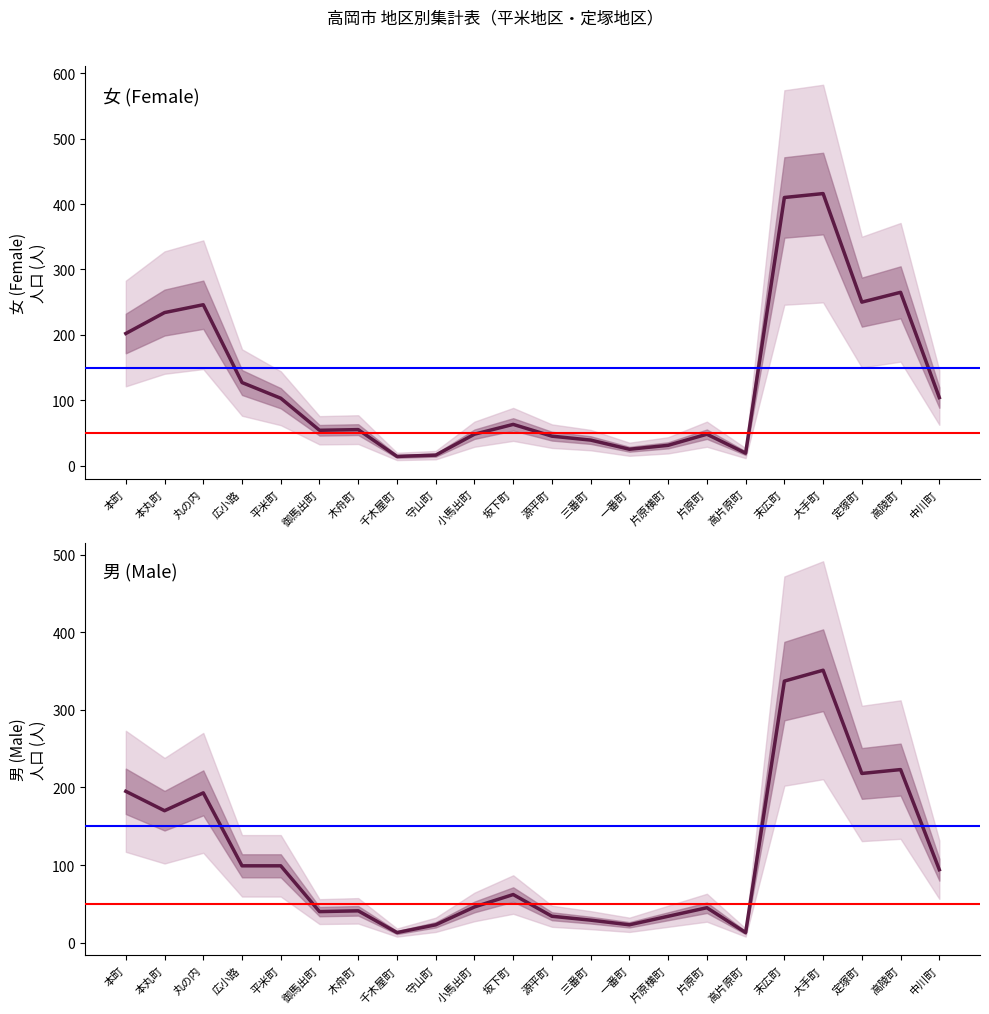

True or false: 女 (Female) has a value of 16 at 守山町.

True